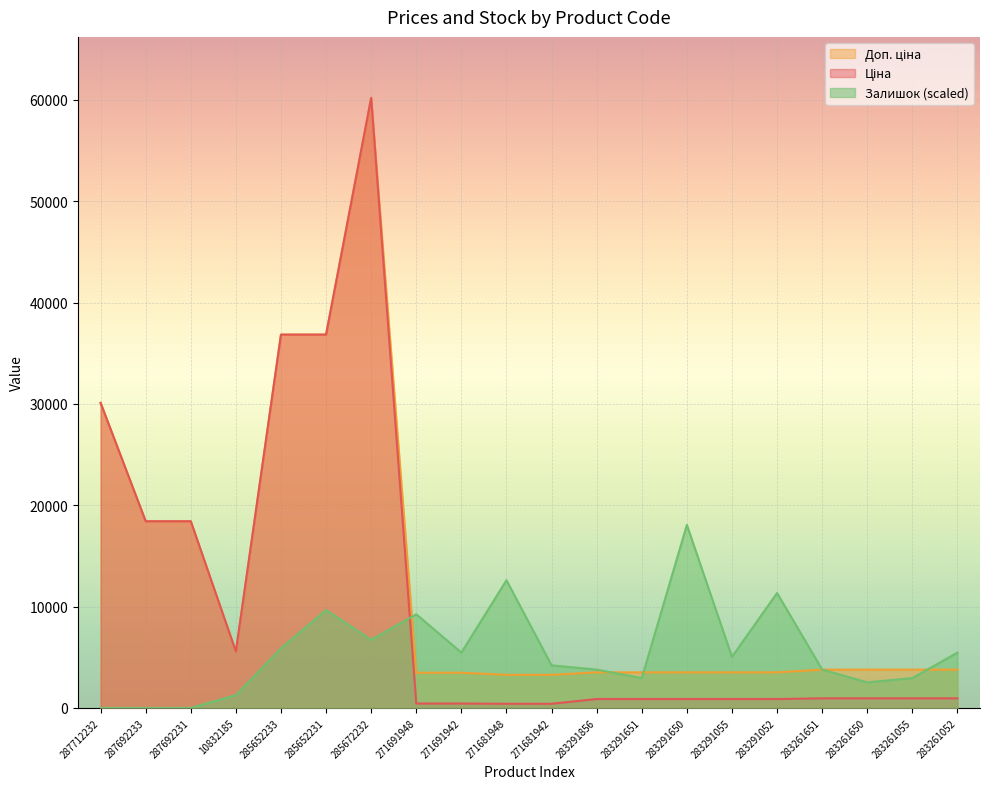

How many series are shown in this chart?

3